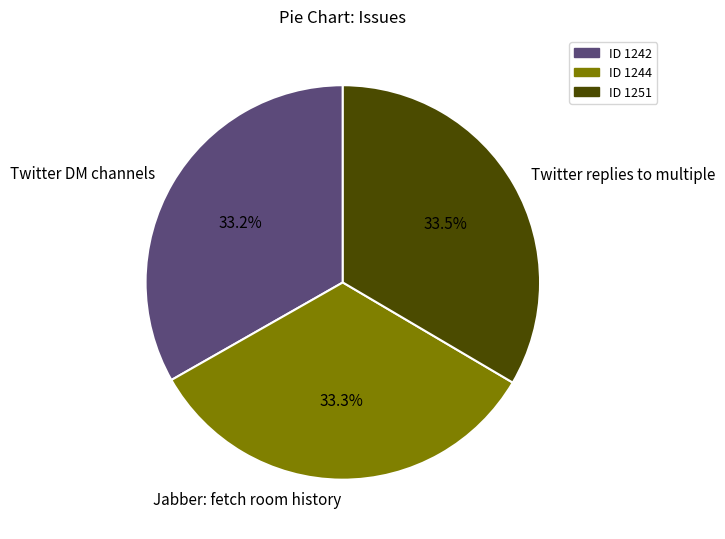

What is the ratio of the value at Twitter DM channels to the value at Twitter replies to multiple?

1.0